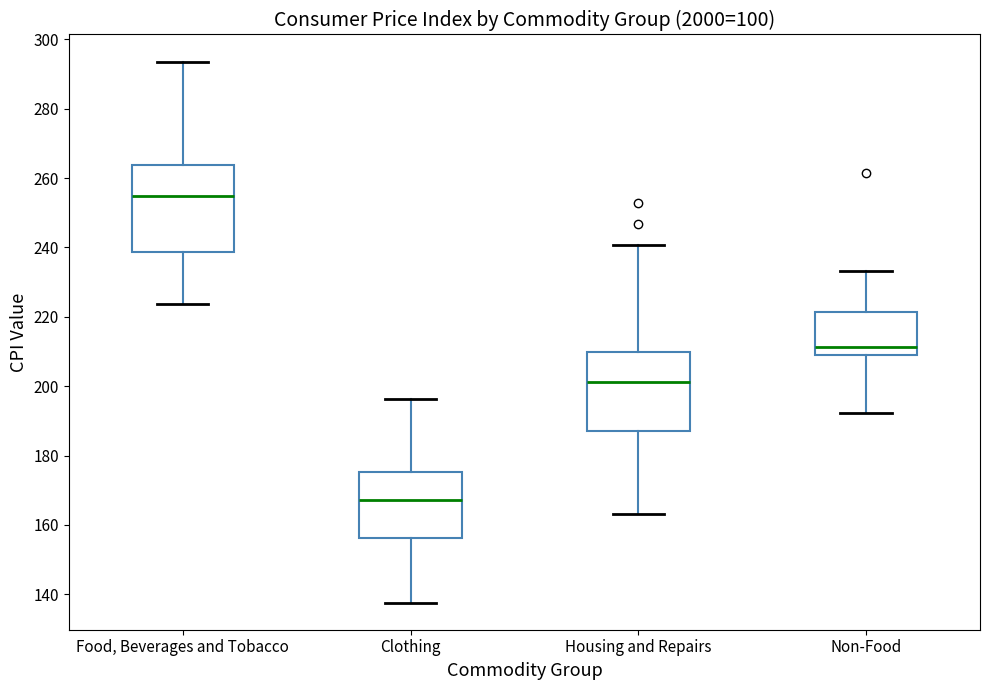

Which box's median line is the lowest?

Clothing